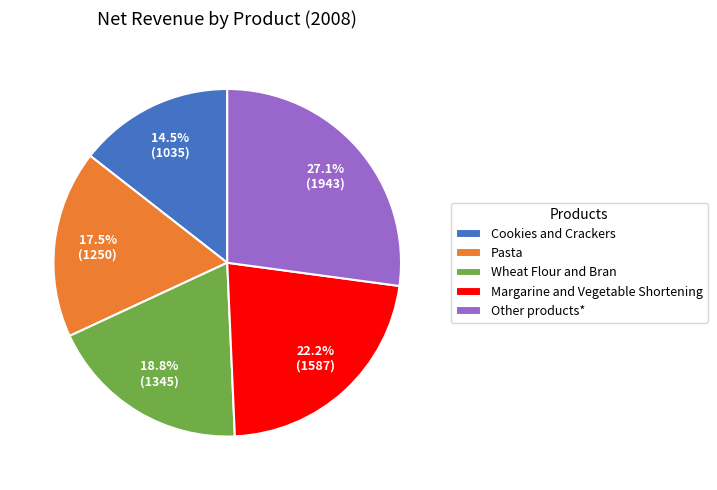

To the nearest percent, what is the difference between the largest and smallest slice percentages?

13%